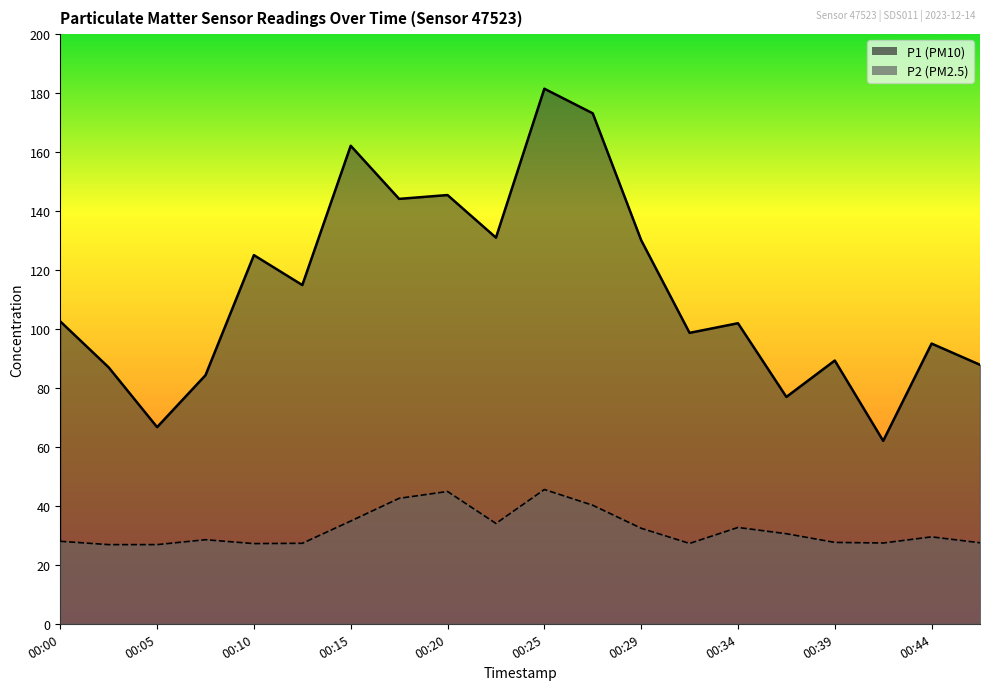

At which label is P1 closest to 121?

00:10